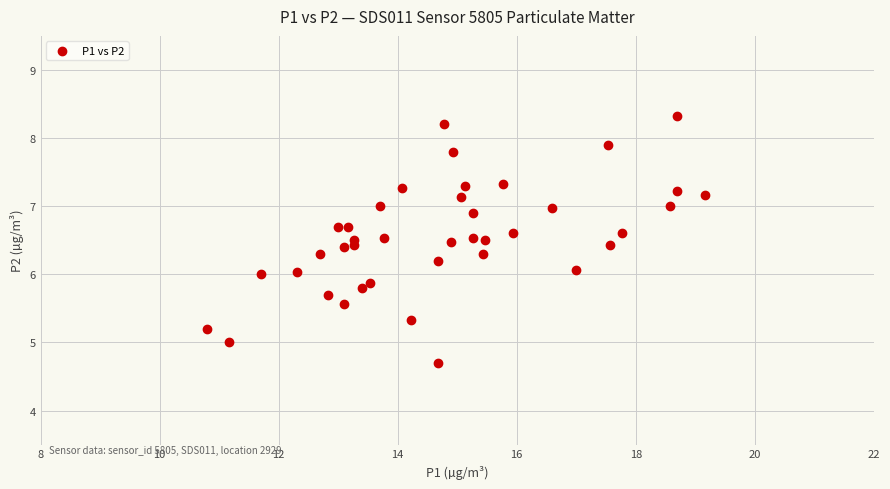

What is the range of Y values (max minus min)?

3.6